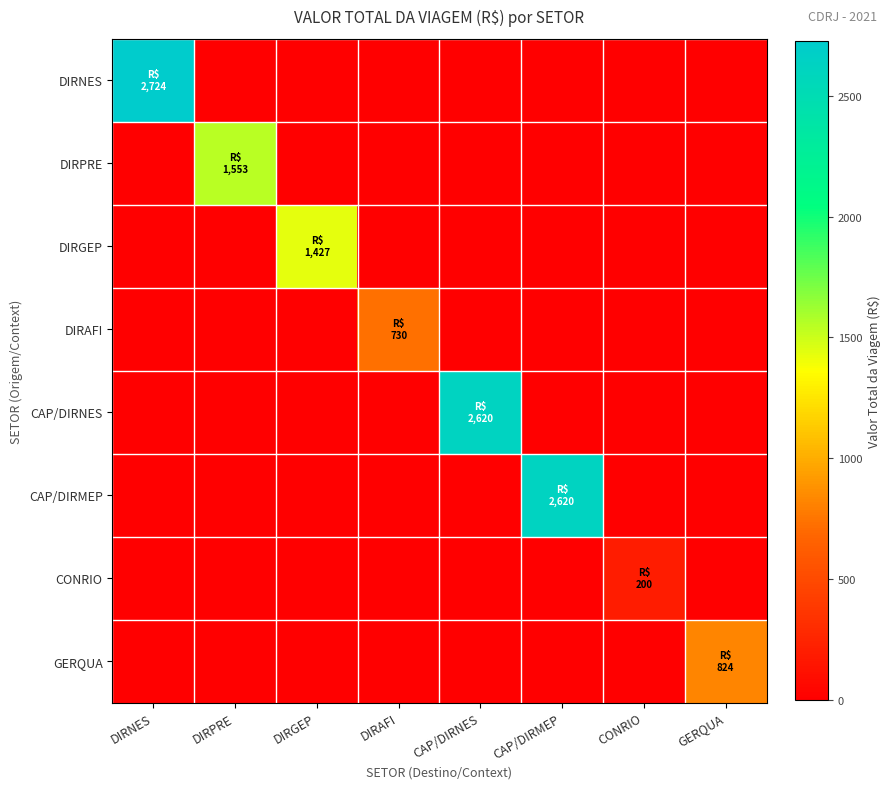

At how many categories does at least one series exceed 602?

7